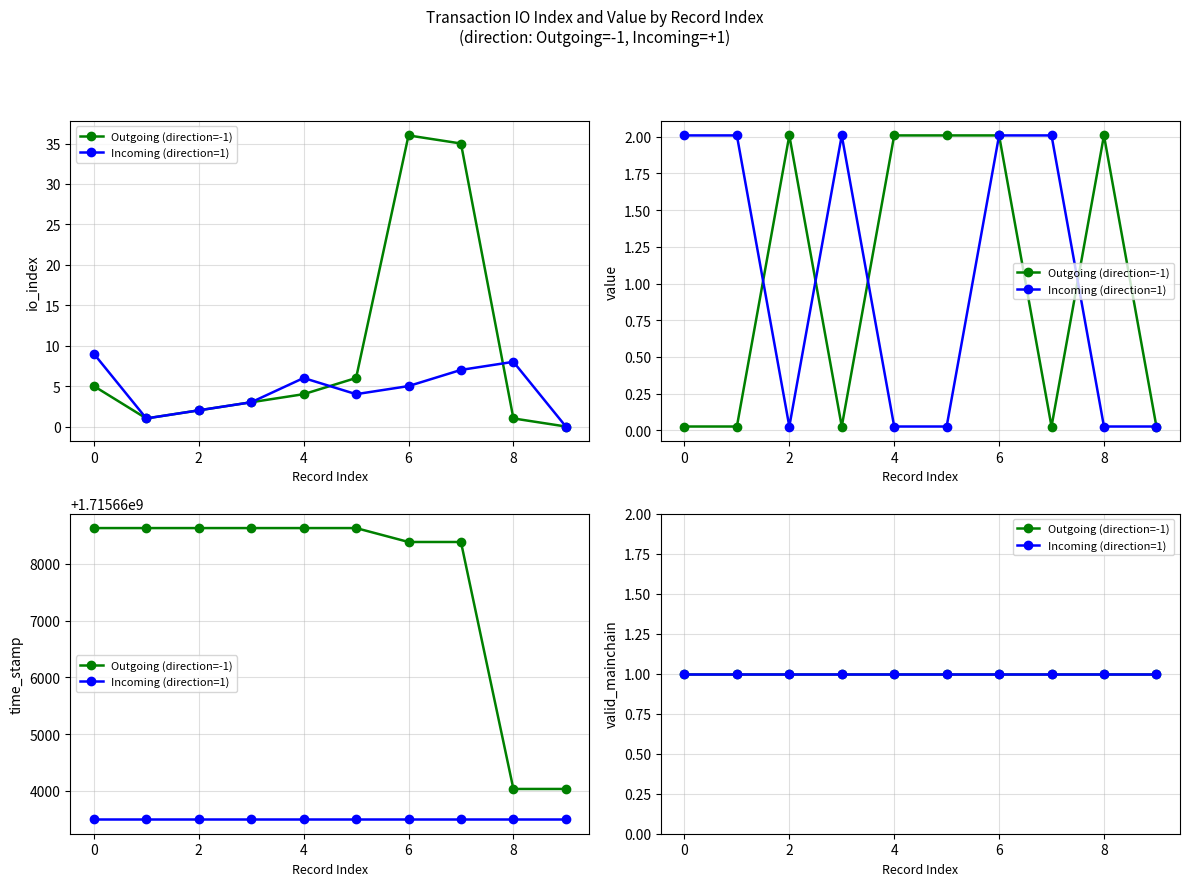

Between 6 and 8, which is larger?

6